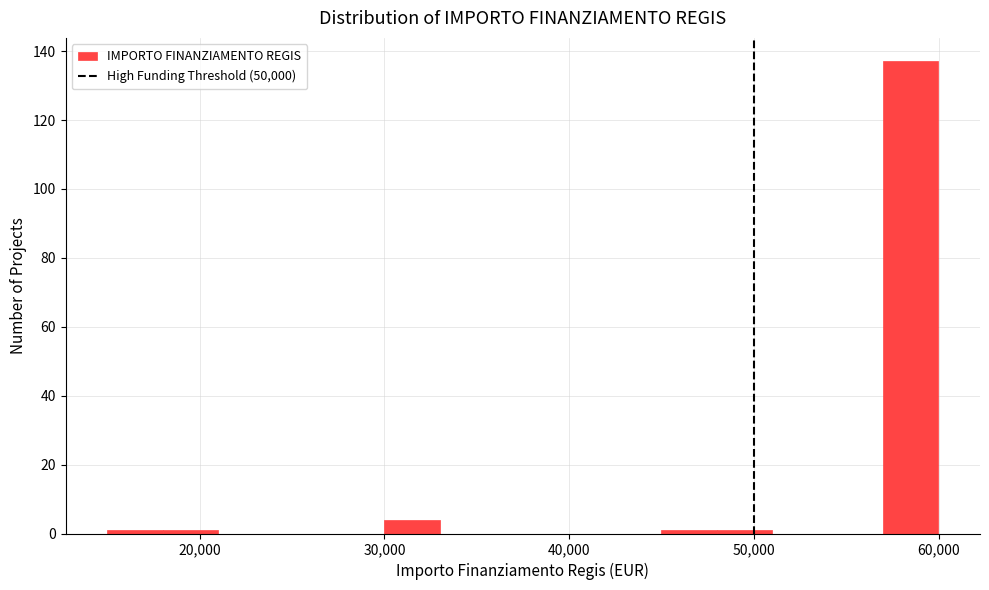

Read against the x-axis, roughly where is the centre of the tallest bar?

58000